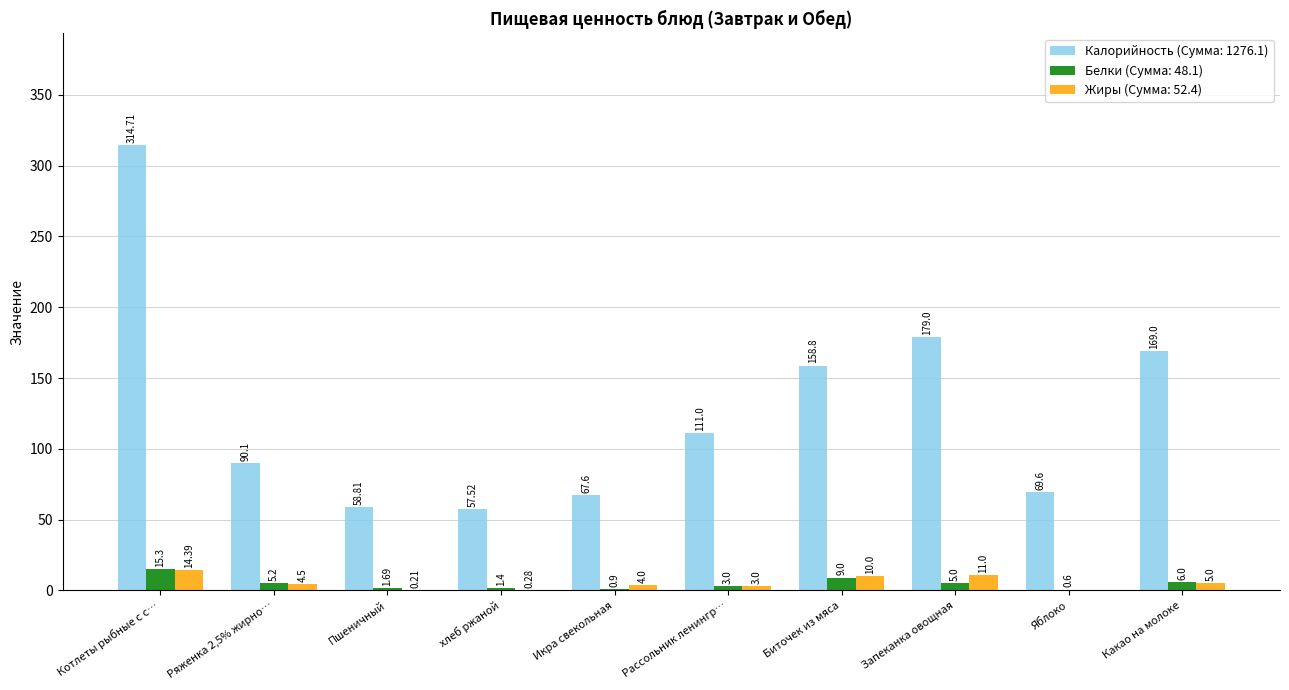

At which category is the sum across all series the highest?

Котлеты рыбные с с…